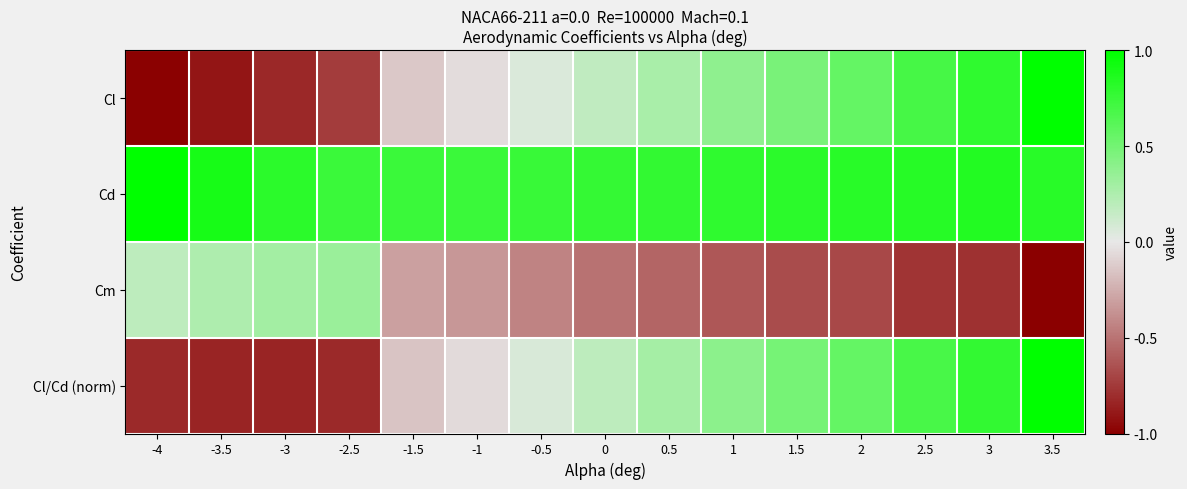

Reading left to right, list all the values displayed in this chart.

Cl: -4=-1.0	-3.5=-0.9	-3=-0.8	-2.5=-0.7	-1.5=-0.1	-1=-0.1	-0.5=0.1	0=0.2	0.5=0.3	1=0.4	1.5=0.5	2=0.6	2.5=0.7	3=0.8	3.5=1.0
Cd: -4=1.0	-3.5=0.9	-3=0.8	-2.5=0.7	-1.5=0.7	-1=0.7	-0.5=0.8	0=0.8	0.5=0.8	1=0.8	1.5=0.8	2=0.8	2.5=0.8	3=0.8	3.5=0.8
Cm: -4=0.2	-3.5=0.2	-3=0.3	-2.5=0.3	-1.5=-0.3	-1=-0.3	-0.5=-0.4	0=-0.5	0.5=-0.6	1=-0.6	1.5=-0.7	2=-0.7	2.5=-0.8	3=-0.8	3.5=-1.0
Cl/Cd (norm): -4=-0.8	-3.5=-0.8	-3=-0.8	-2.5=-0.8	-1.5=-0.2	-1=-0.1	-0.5=0.1	0=0.2	0.5=0.3	1=0.4	1.5=0.5	2=0.6	2.5=0.7	3=0.8	3.5=1.0